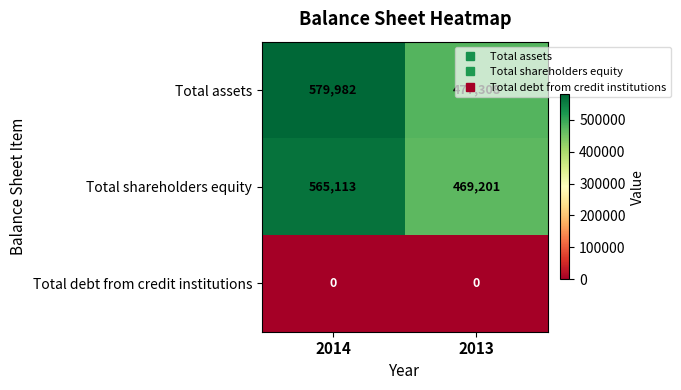

The value of Total shareholders equity at 2013 is 632802. True or false?

False